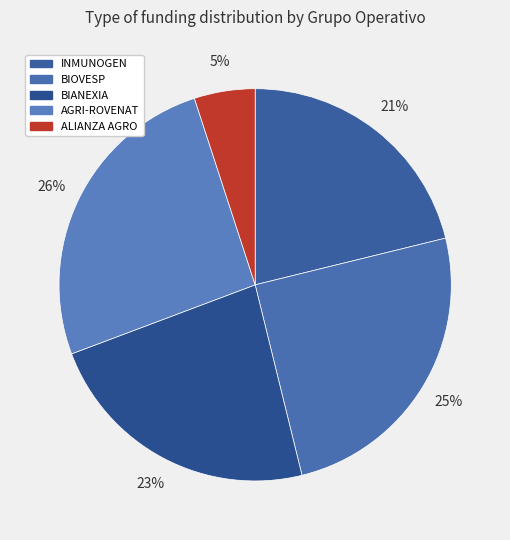

To the nearest percent, what portion does AGRI-ROVENAT represent?

26%